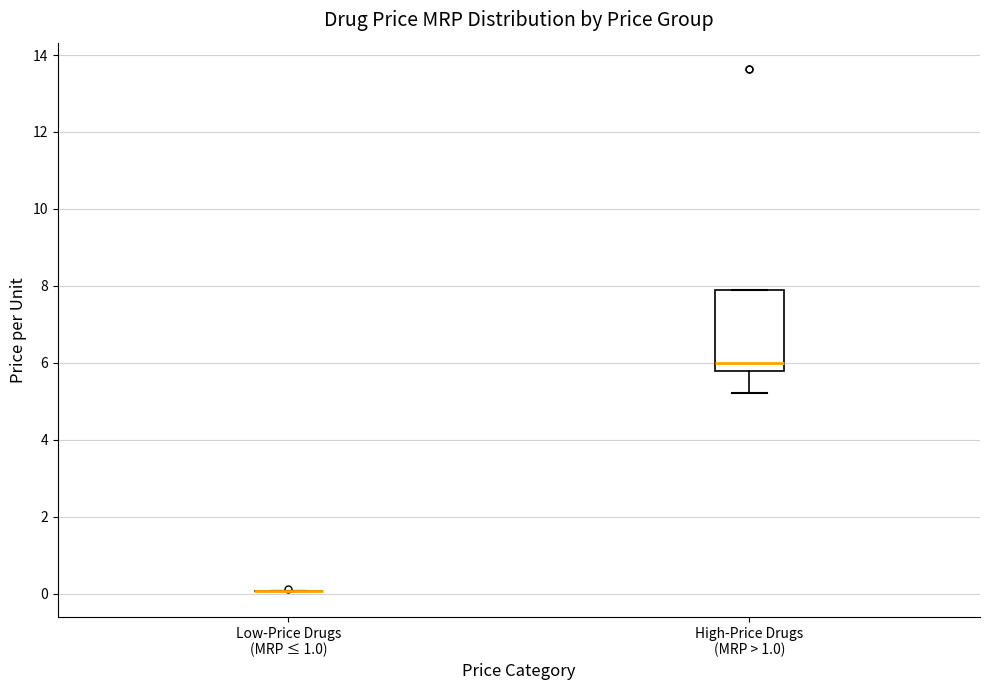

Comparing the boxes themselves (not the whiskers), which one is the tallest?

High-Price Drugs (MRP > 1.0)